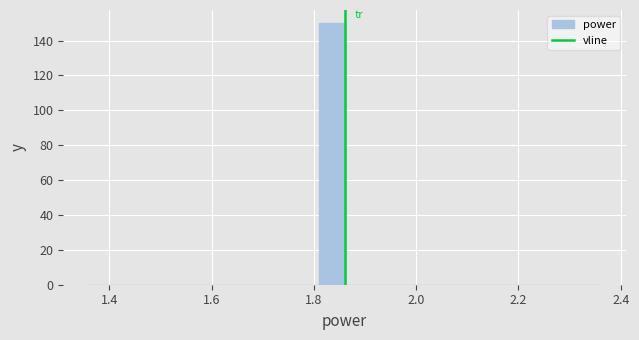

Read against the x-axis, roughly where is the centre of the tallest bar?

1.84